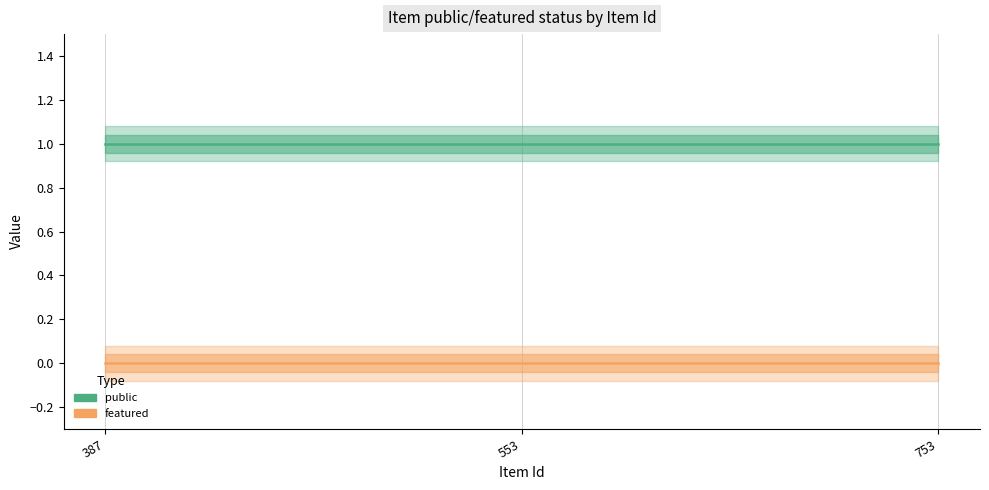

Rank the series by their average value, from highest to lowest.

public, featured